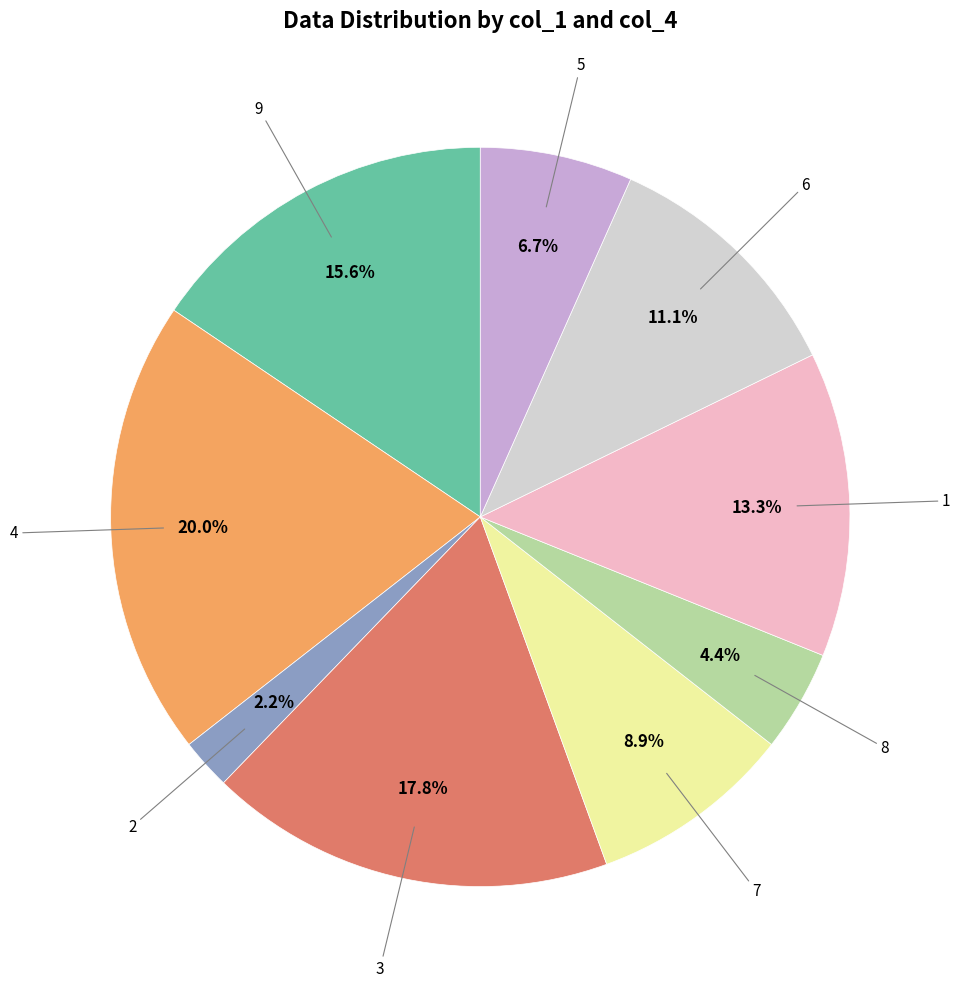

Is there a majority slice in this chart?

No